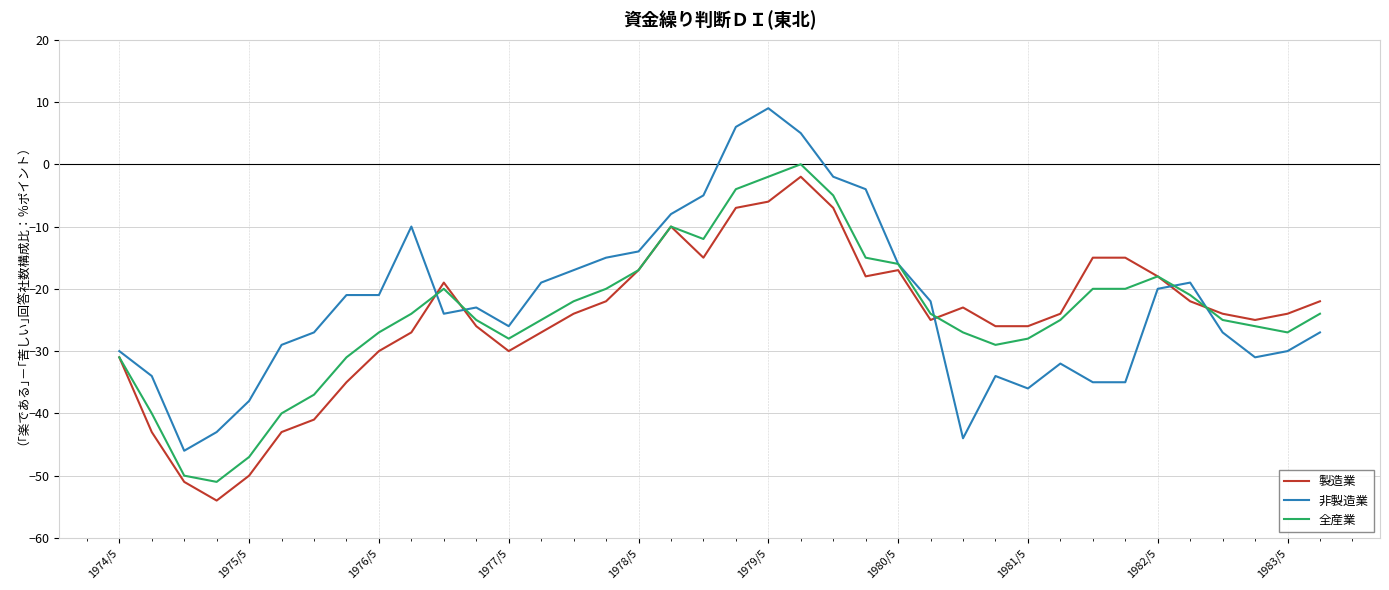

How many values in 非製造業 are below zero?

35